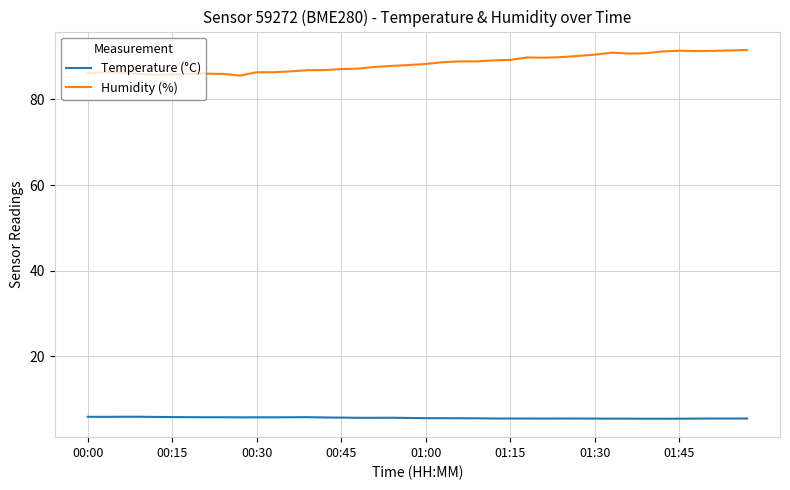

Which series has the largest range (max minus min)?

Humidity (%)